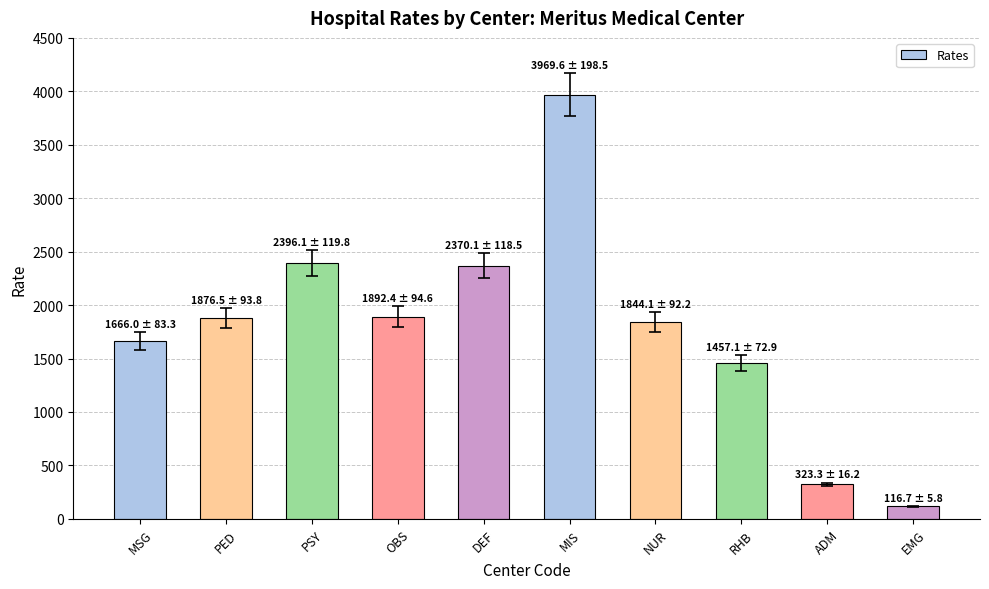

What is the smallest value displayed?

116.7